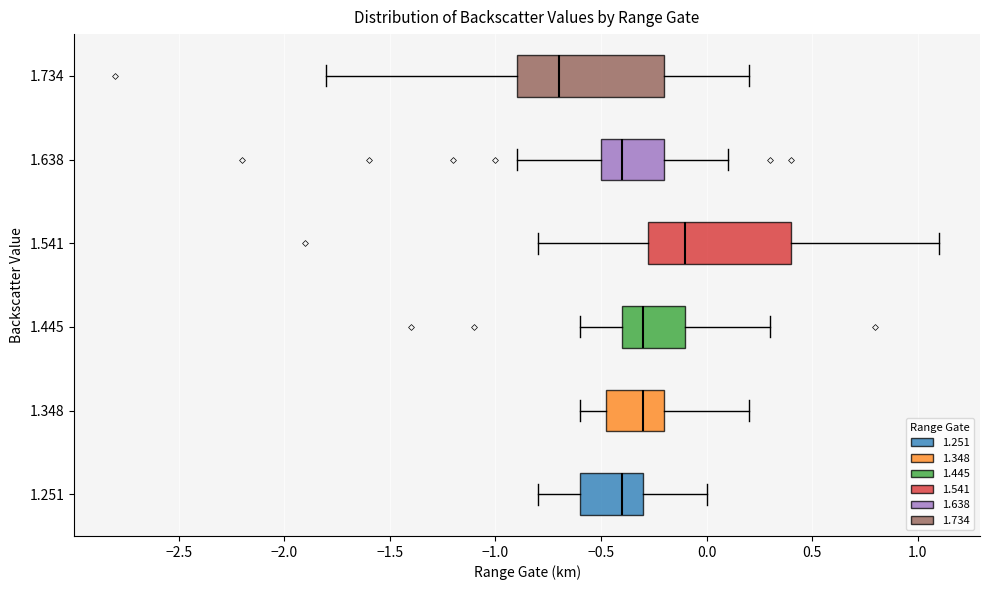

Reading bottom to top, transcribe this box plot: for each box, give where its median line is, the range the box spans, and where its two whiskers end, as read against the x-axis. The values are not printed on the chart, so give them approximately, as read against the axis.

1.251: median -0.40, box -0.60 to -0.30, whiskers -0.80 to 0.00
1.348: median -0.30, box -0.45 to -0.20, whiskers -0.60 to 0.20
1.445: median -0.30, box -0.40 to -0.10, whiskers -0.60 to 0.30
1.541: median -0.10, box -0.25 to 0.40, whiskers -0.80 to 1.10
1.638: median -0.40, box -0.50 to -0.20, whiskers -0.90 to 0.10
1.734: median -0.70, box -0.90 to -0.20, whiskers -1.80 to 0.20